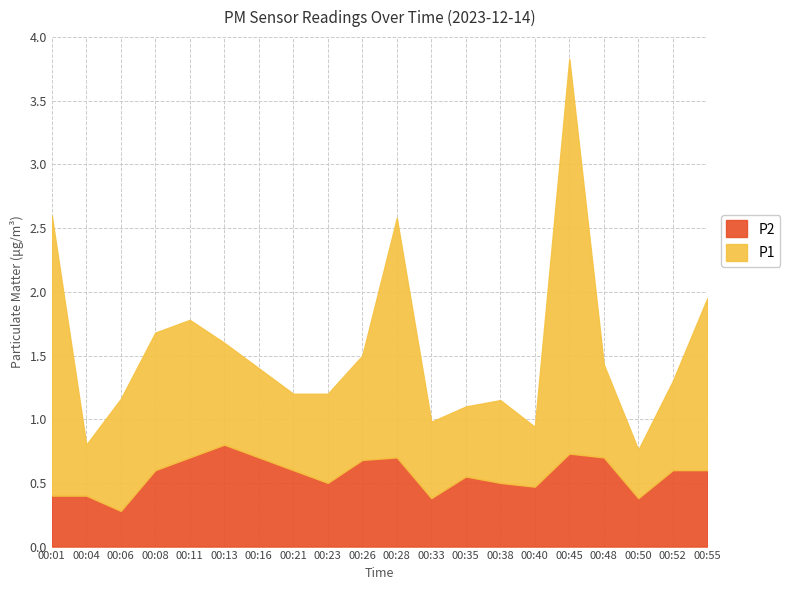

Which label corresponds to the largest value in the chart?

00:45